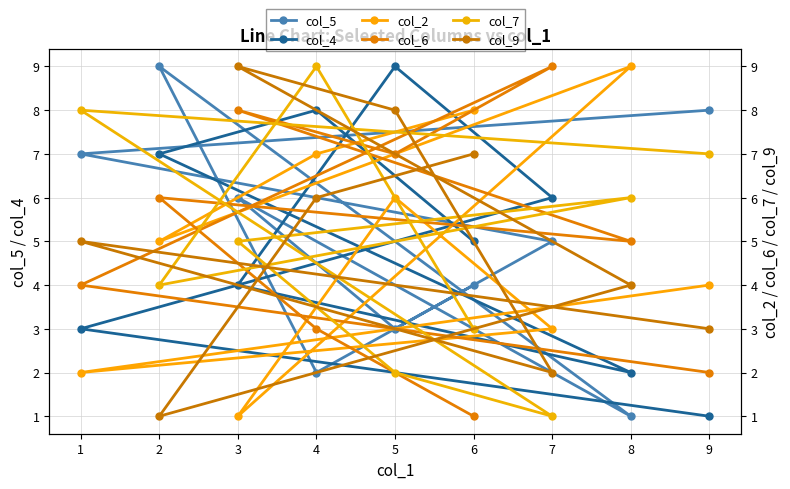

What is the difference between the maximum and minimum values in the col_9 series?

8